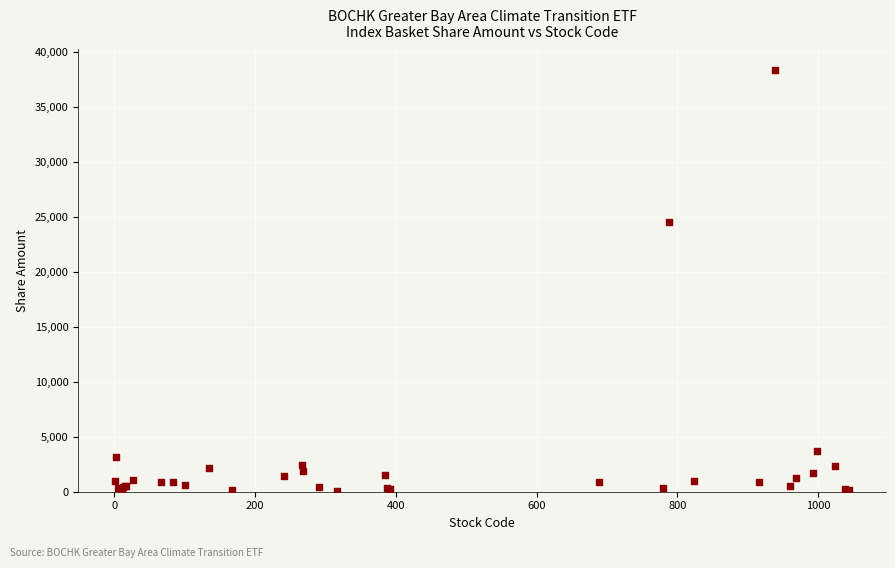

What Y value in the scatter plot is closest to 19231?

24591